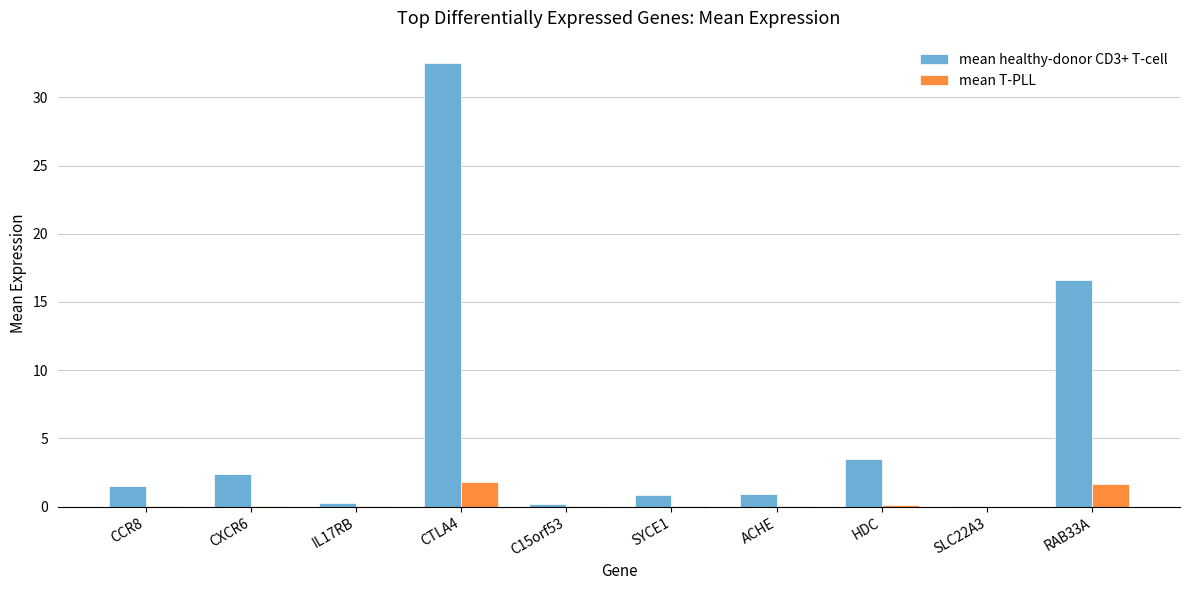

Which series changed the most between CCR8 and ACHE?

mean healthy-donor CD3+ T-cell